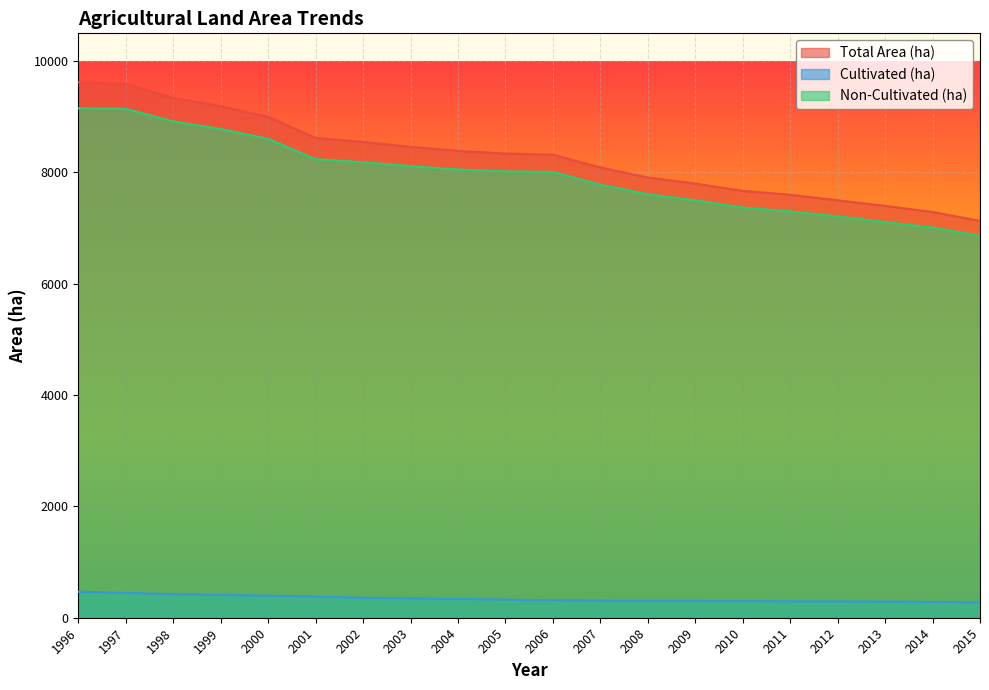

Which series has the largest total across all categories?

Total Area (ha)